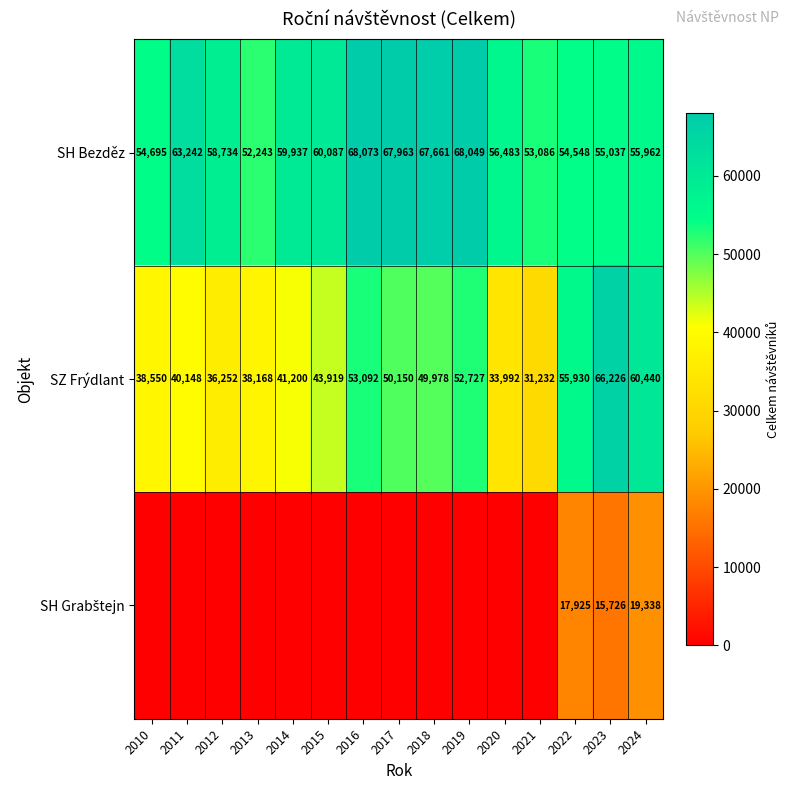

Which has a higher value, 2012 or 2021?

2012